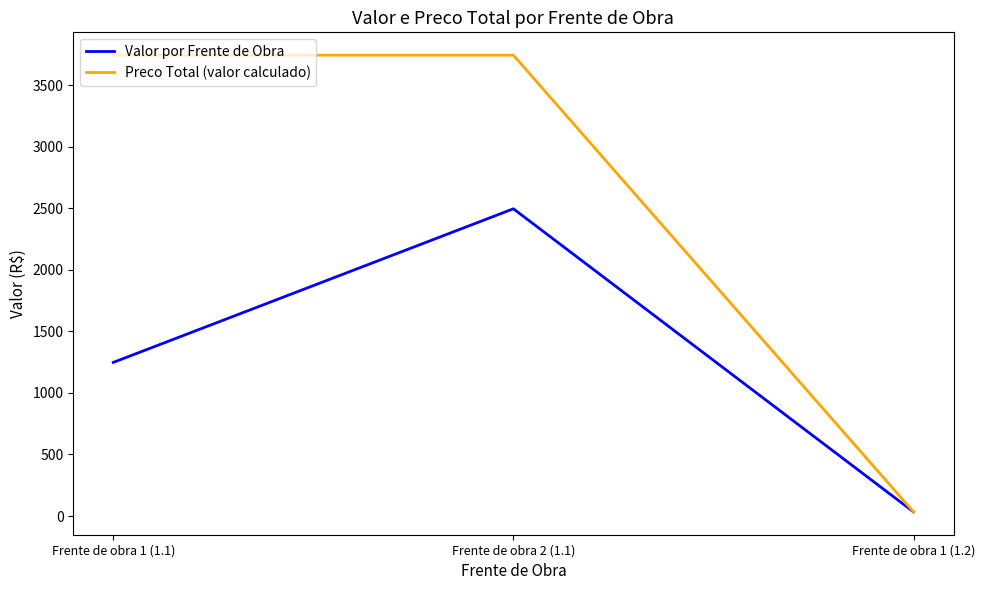

Which category has the lowest value in the Preco Total (valor calculado) series?

Frente de obra 1 (1.2)